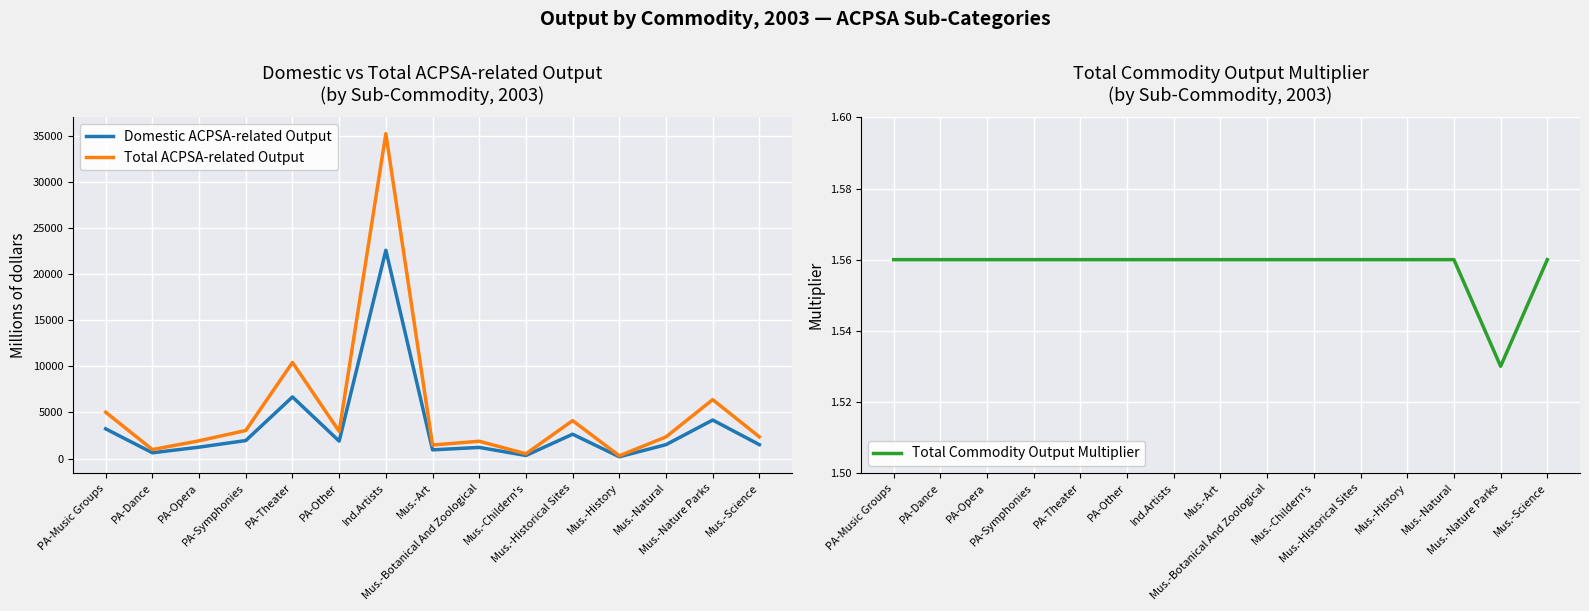

Reading right to left, what are all the values shown in this chart?

Domestic ACPSA-related Output: 1501.0	4171.0	1501.0	188.0	2633.0	328.0	1200.0	938.0	22576.0	1886.0	6674.0	1946.0	1230.0	620.0	3216.0
Total ACPSA-related Output: 2342.0	6382.0	2342.0	293.0	4107.0	512.0	1872.0	1464.0	35219.0	2942.0	10412.0	3036.0	1920.0	967.0	5017.0
Total Commodity Output Multiplier: 1.6	1.5	1.6	1.6	1.6	1.6	1.6	1.6	1.6	1.6	1.6	1.6	1.6	1.6	1.6